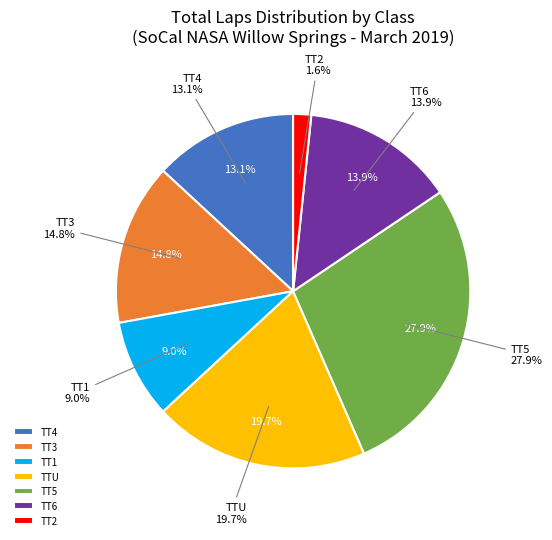

Combined, do TTU and TT2 account for over 50%?

No